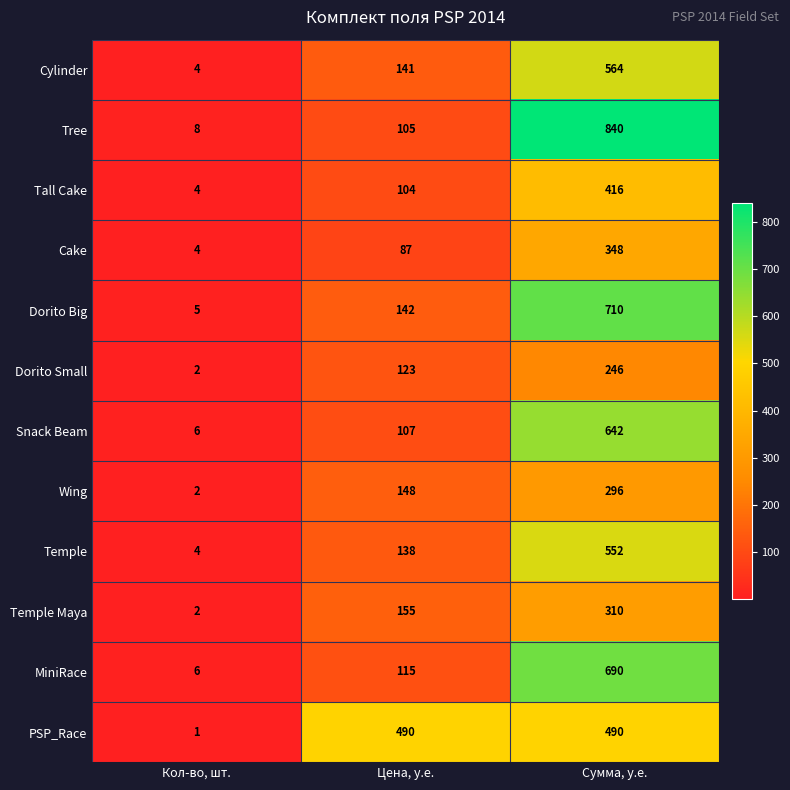

Rank the series by their maximum value, from lowest to highest.

Dorito Small, Wing, Temple Maya, Cake, Tall Cake, PSP_Race, Temple, Cylinder, Snack Beam, MiniRace, Dorito Big, Tree